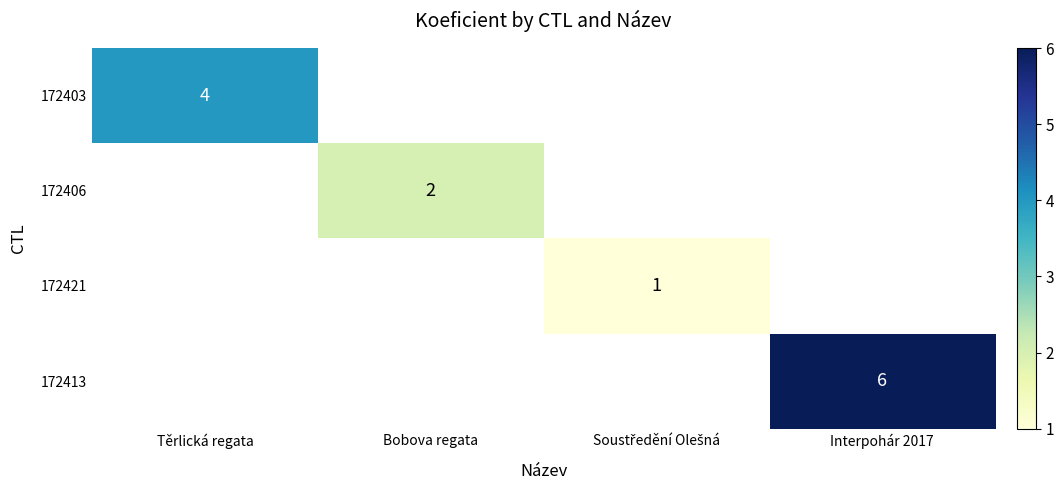

The 172413 series shows 3 at Interpohár 2017. True or false?

False